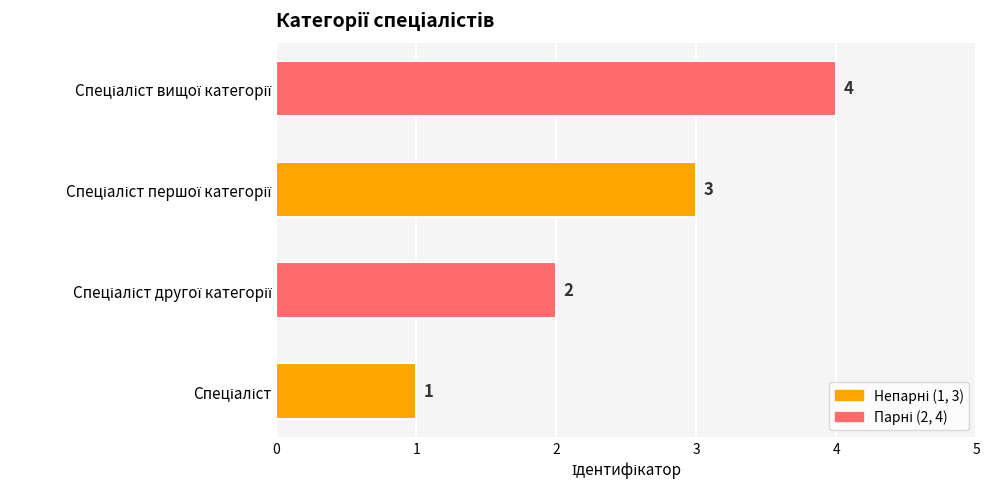

How many values are below 3?

2